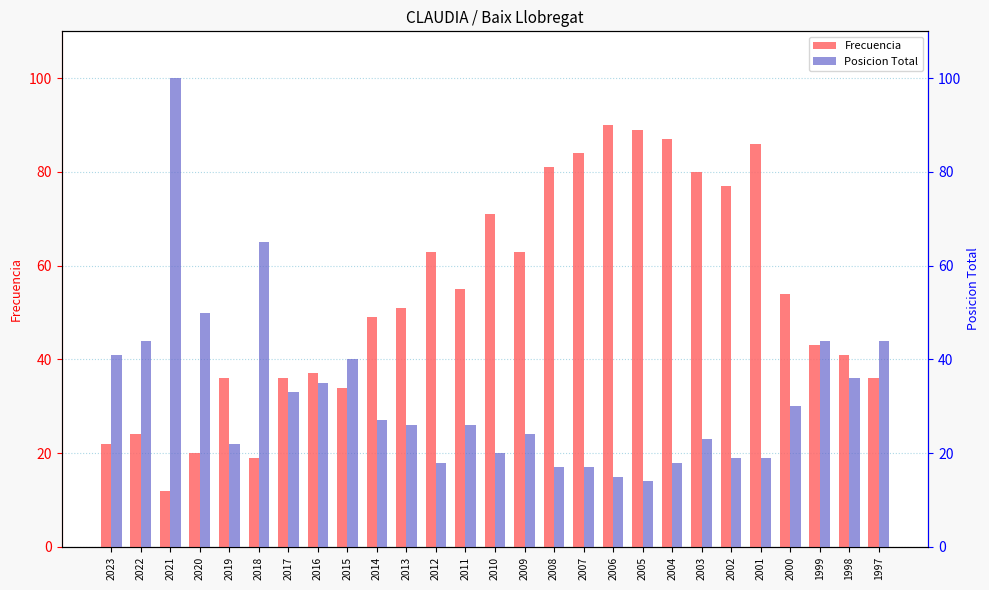

What are all the series names shown in the legend?

Frecuencia, Posicion Total